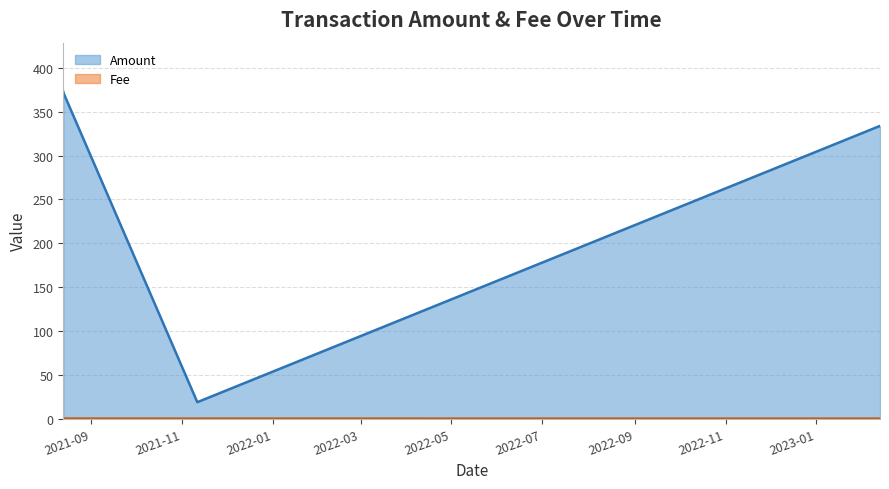

At which category does Fee reach its first local peak?

2021-08-13 13:24